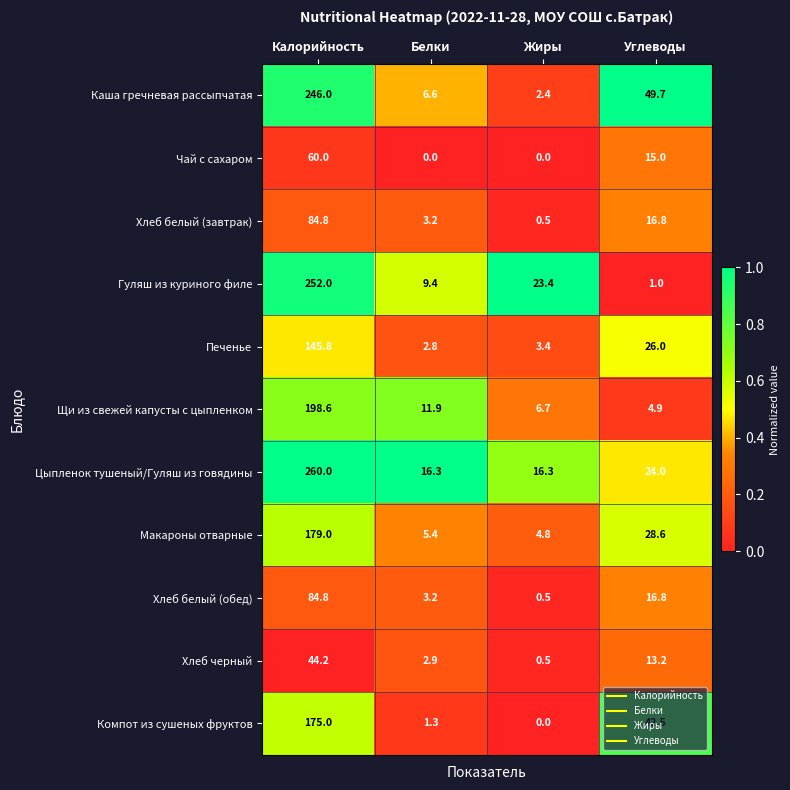

What is the maximum value for Хлеб белый (обед)?

84.8